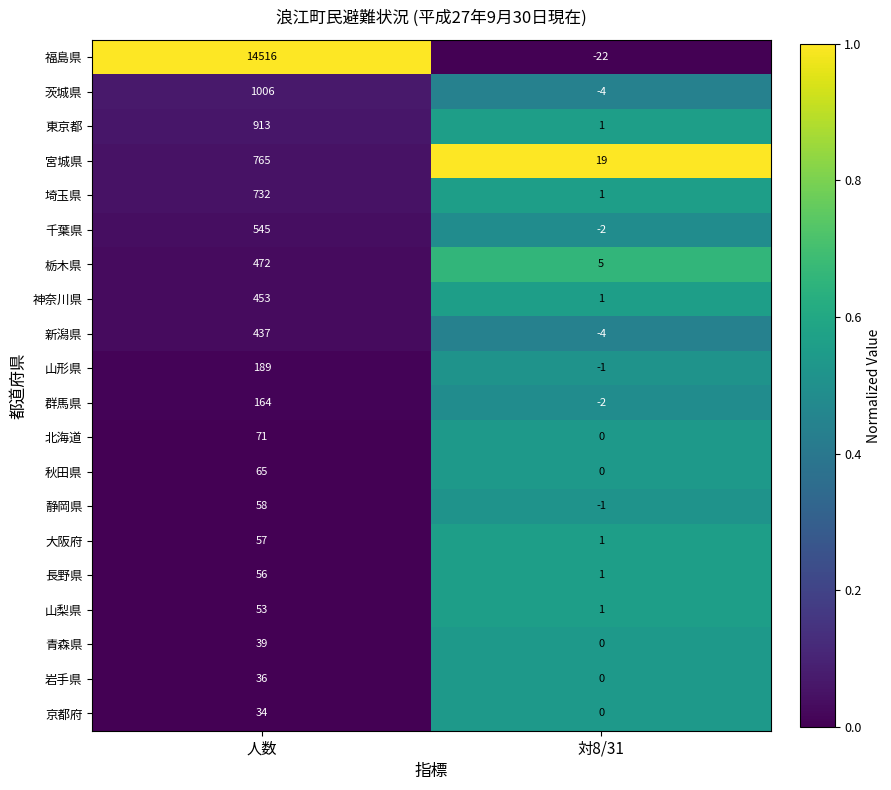

The value of 北海道 at 対8/31 is 0. True or false?

True